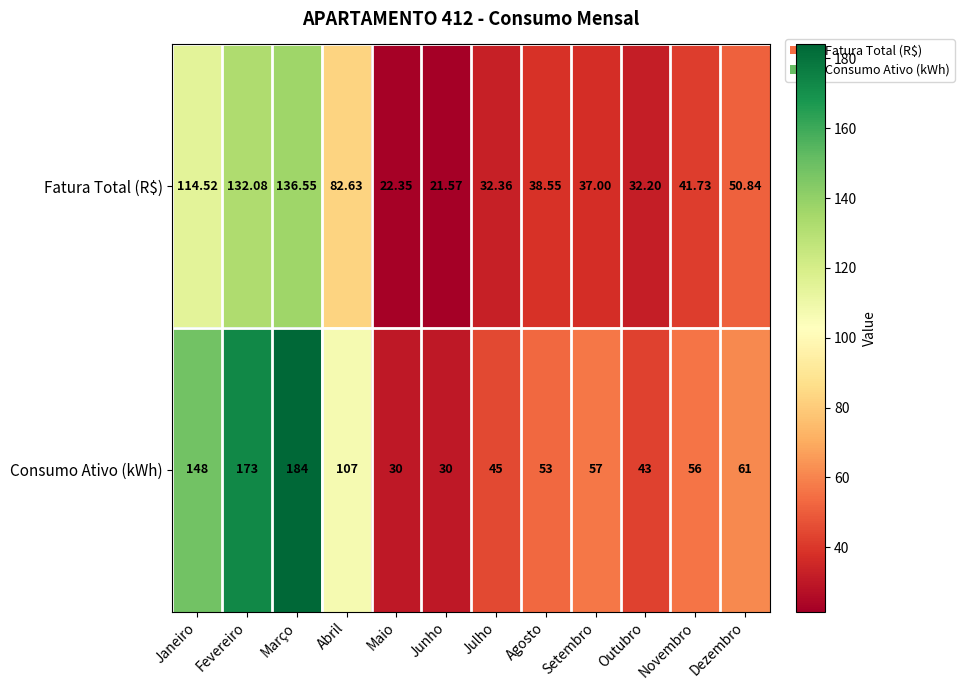

What is the total value across all series at Julho?

77.4